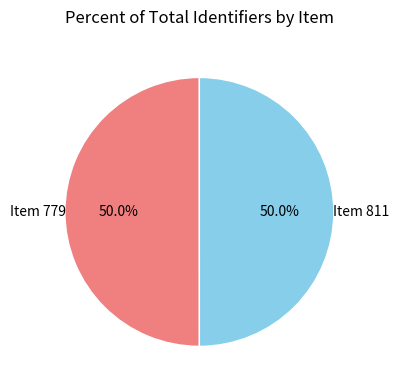

Which slice is the smallest?

811